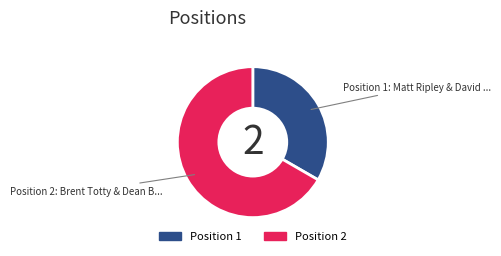

Does any single category account for the majority?

Yes